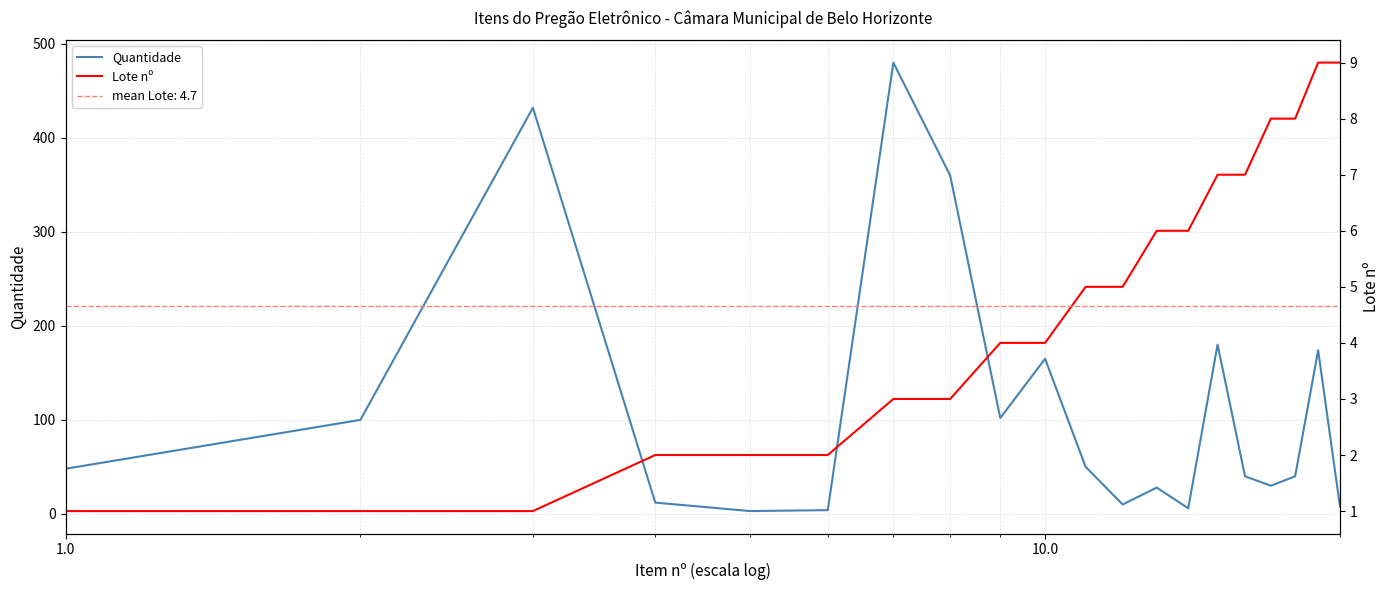

List the series in order of their overall mean, lowest first.

Lote nº, Quantidade